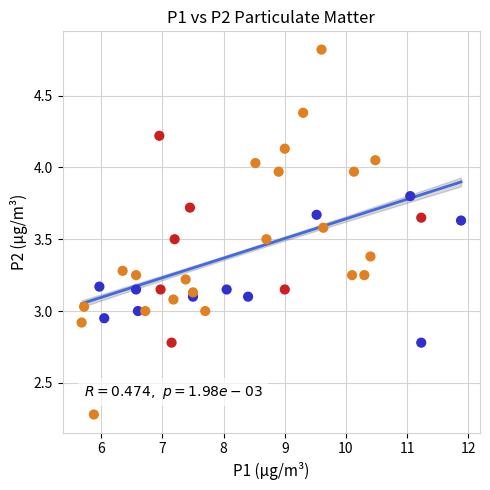

What is the range of X values (max minus min)?

6.2